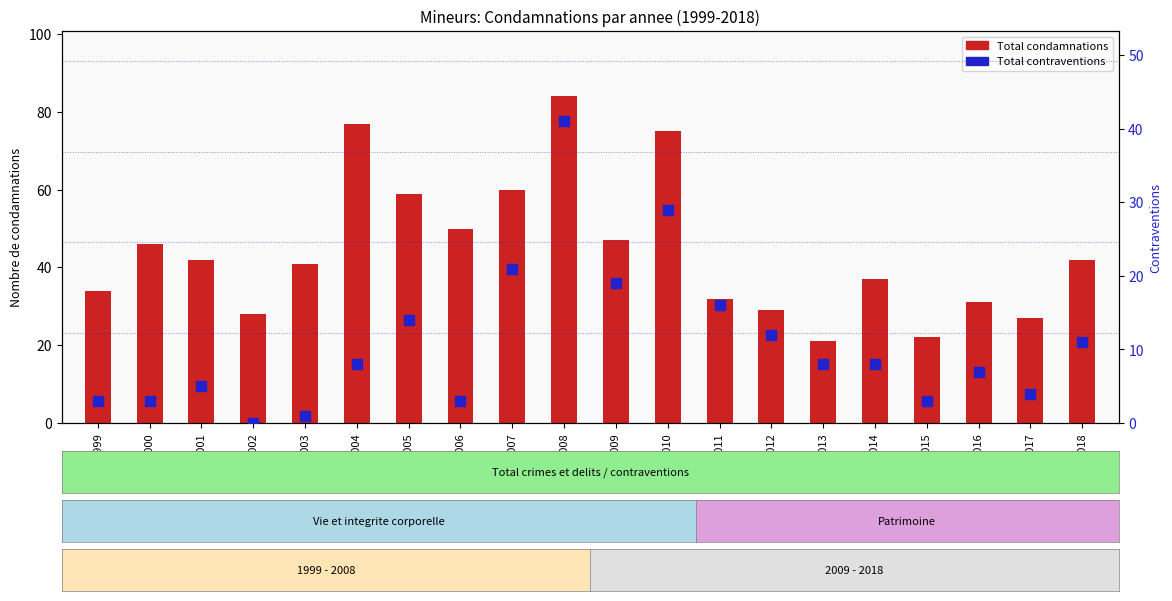

Which series contains the highest Y value?

Total condamnations